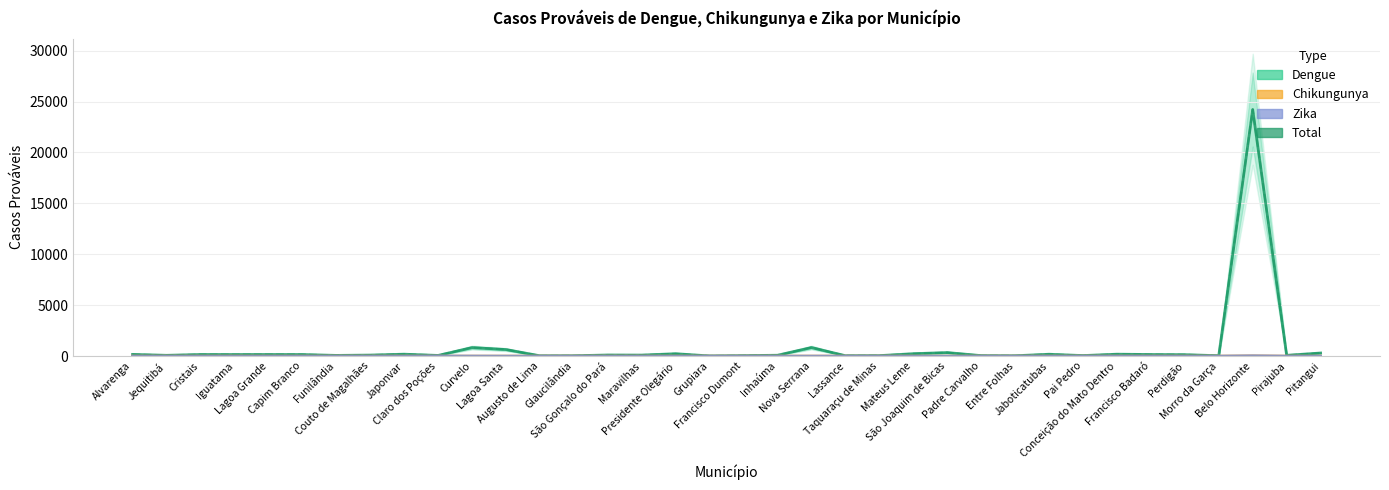

True or false: Chikungunya has more than 1 points higher than both neighbors.

True